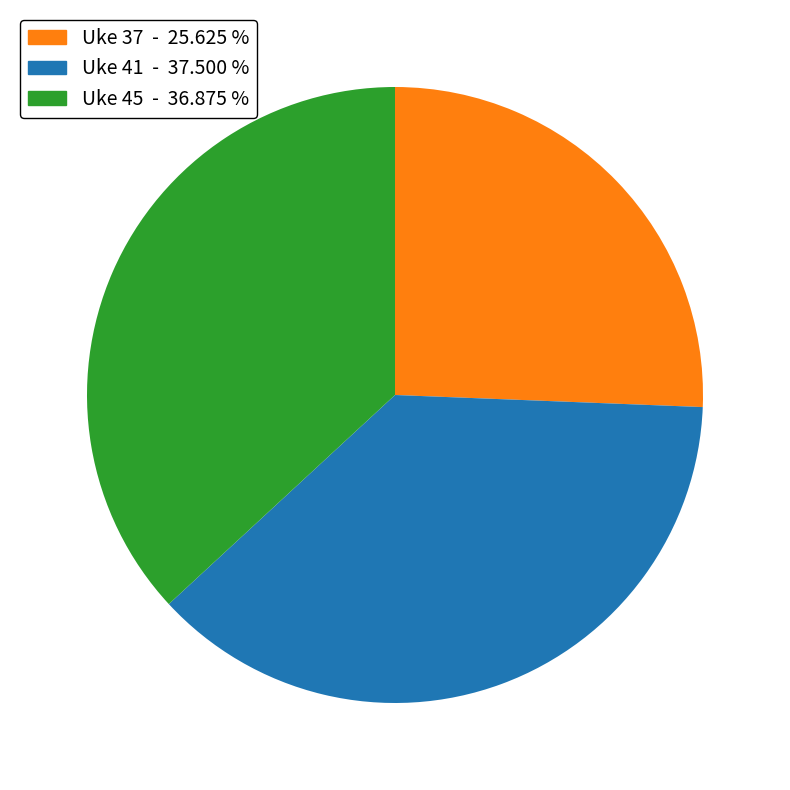

Does Uke 45 represent more than half of the total?

No